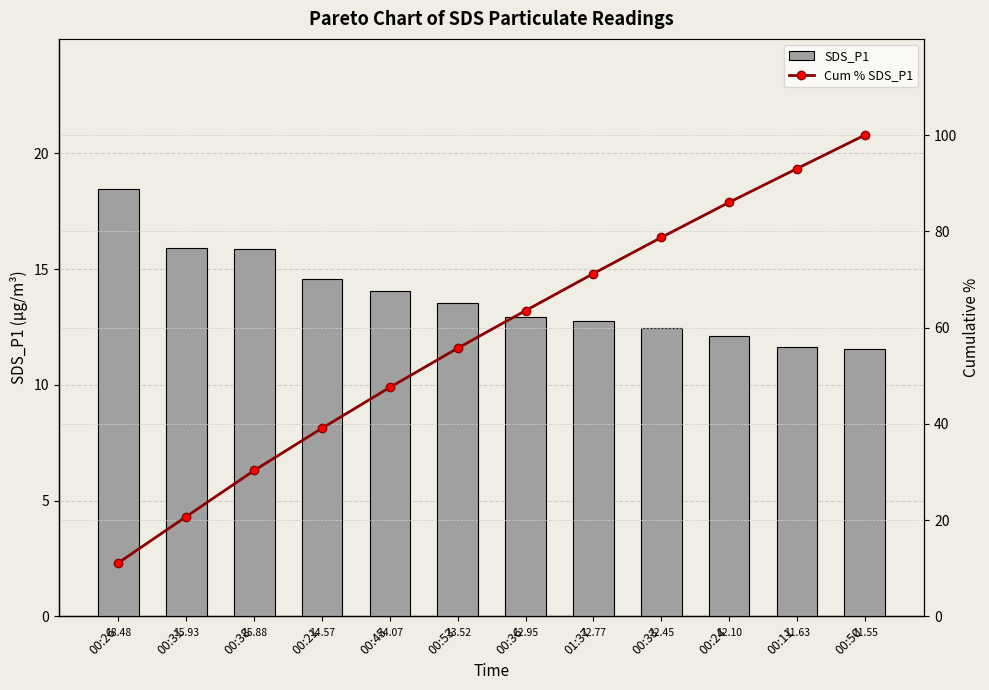

How many categories are shown in the chart?

12